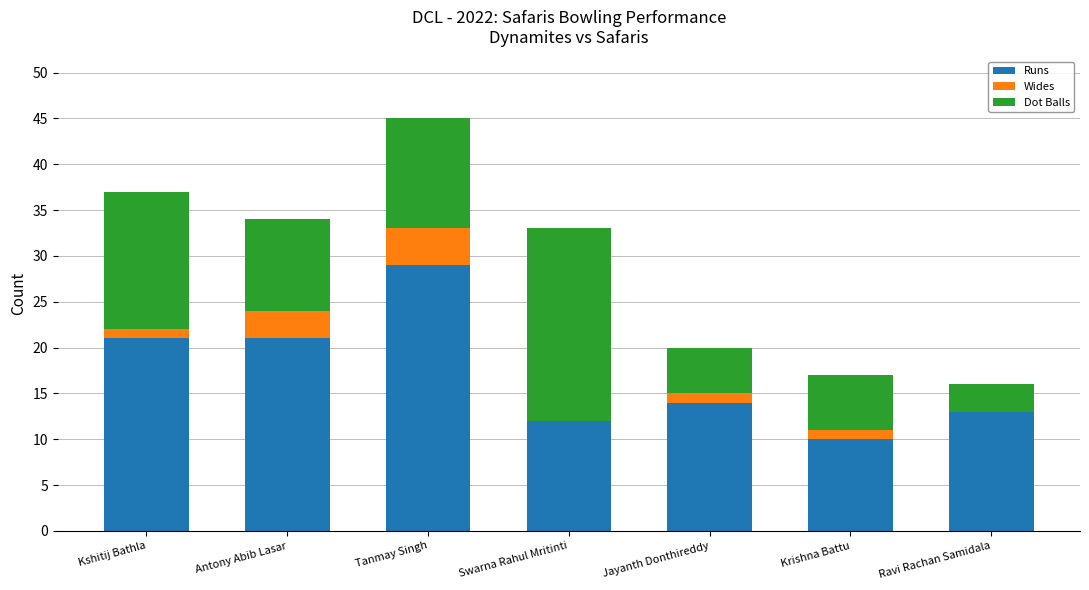

What is the maximum value for Runs?

29